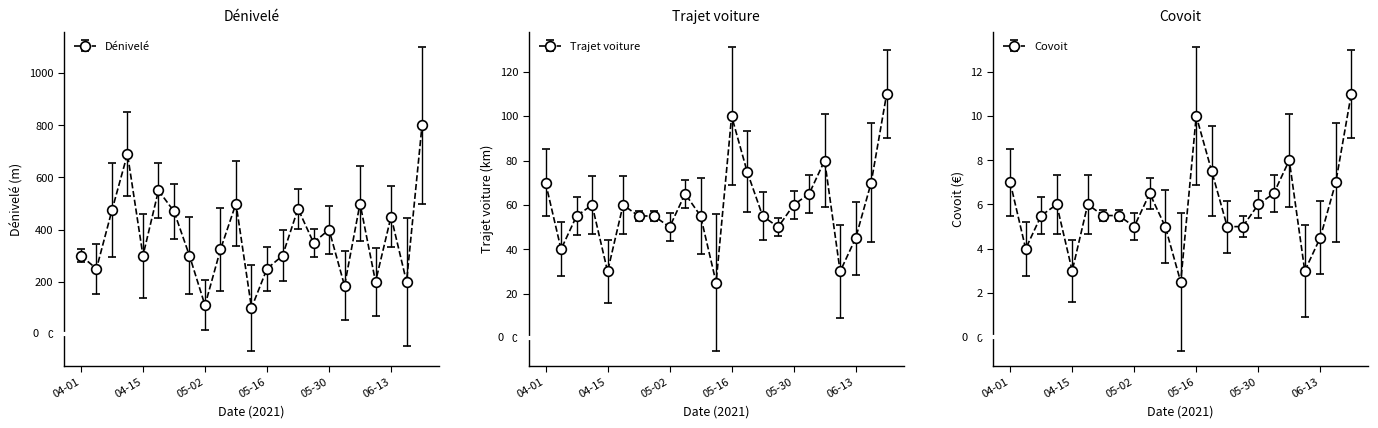

Which category has the highest value across all series?

2021-06-20